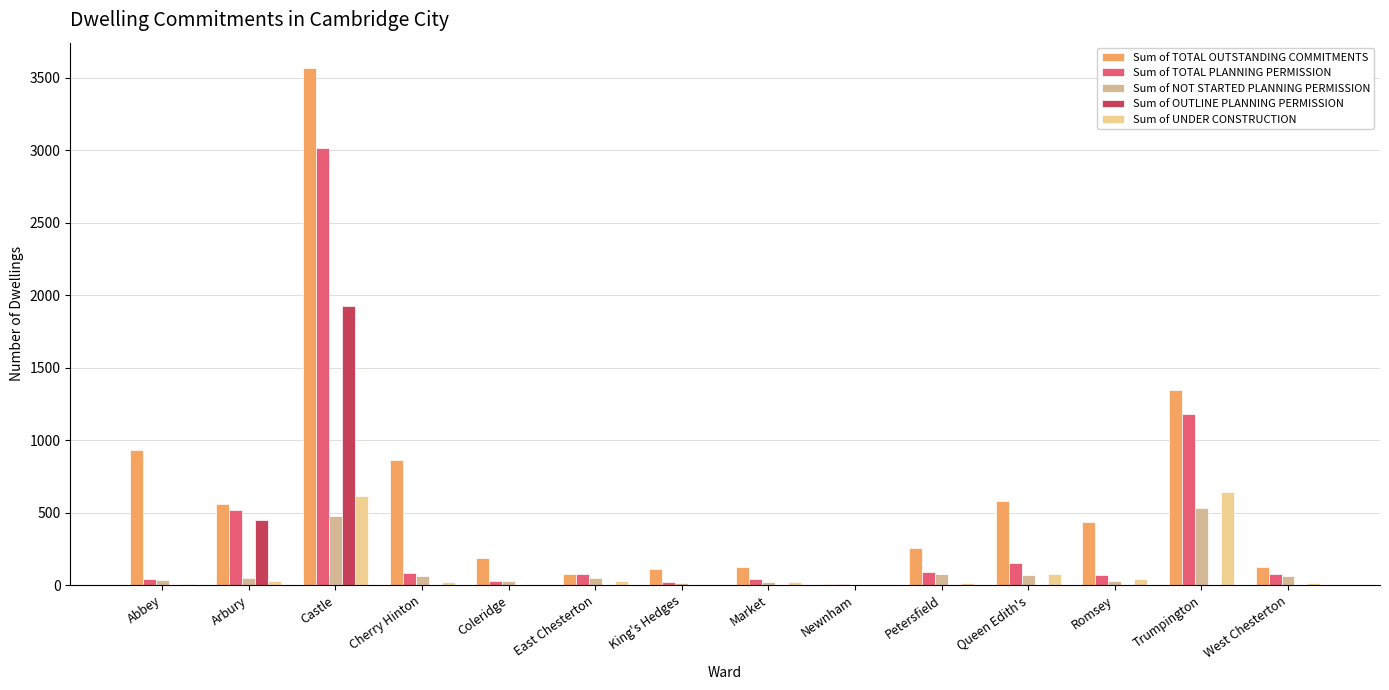

What is the total value across all series at Queen Edith's?

880